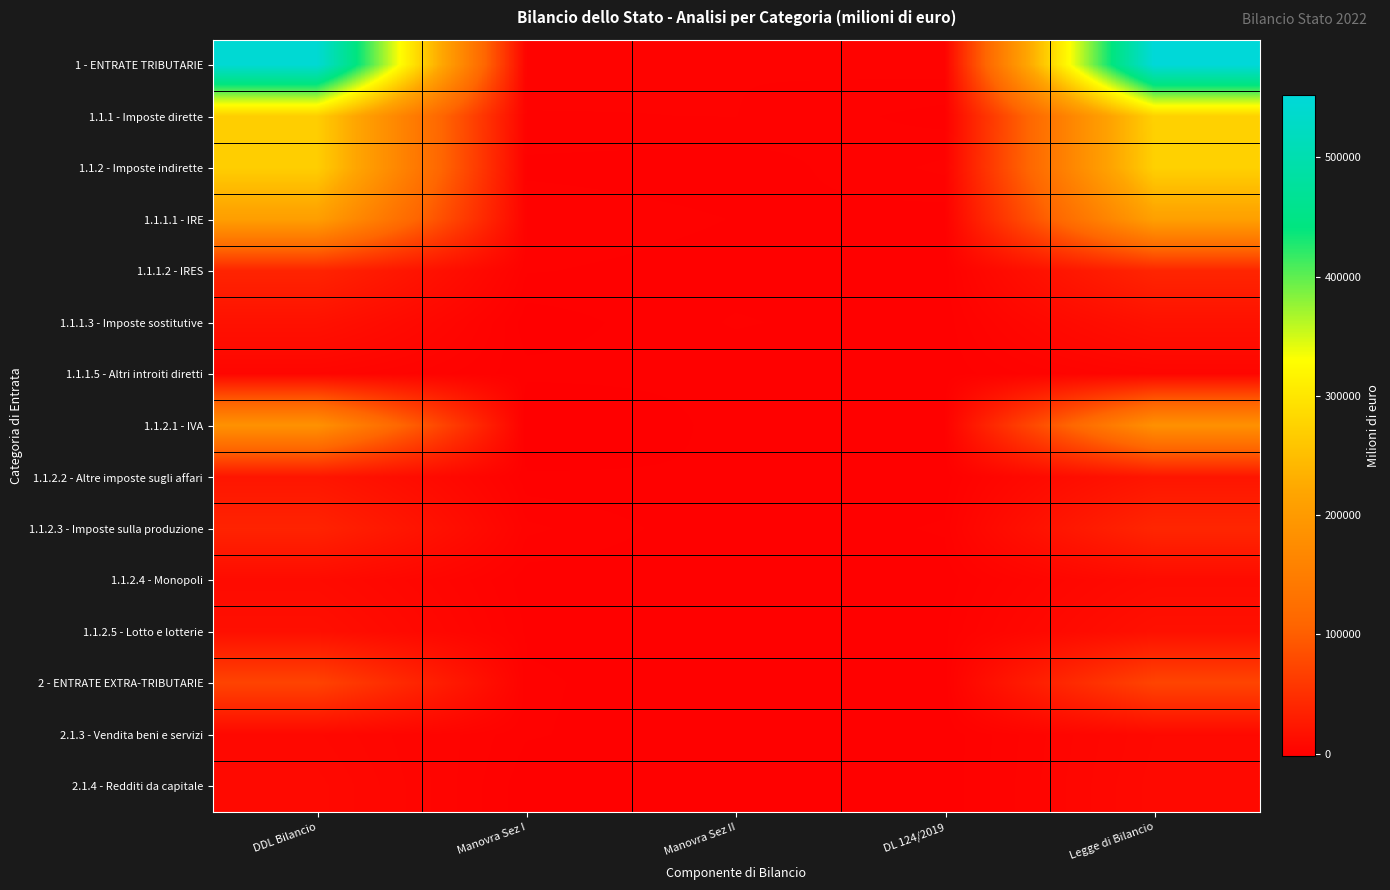

Which category has the highest value across all series?

Legge di Bilancio